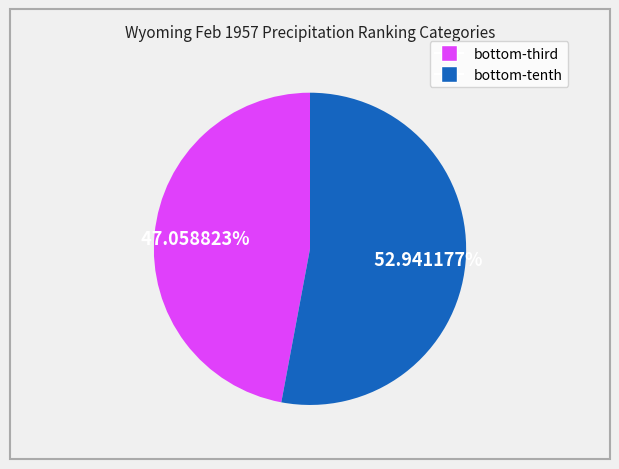

Does any single category account for the majority?

Yes